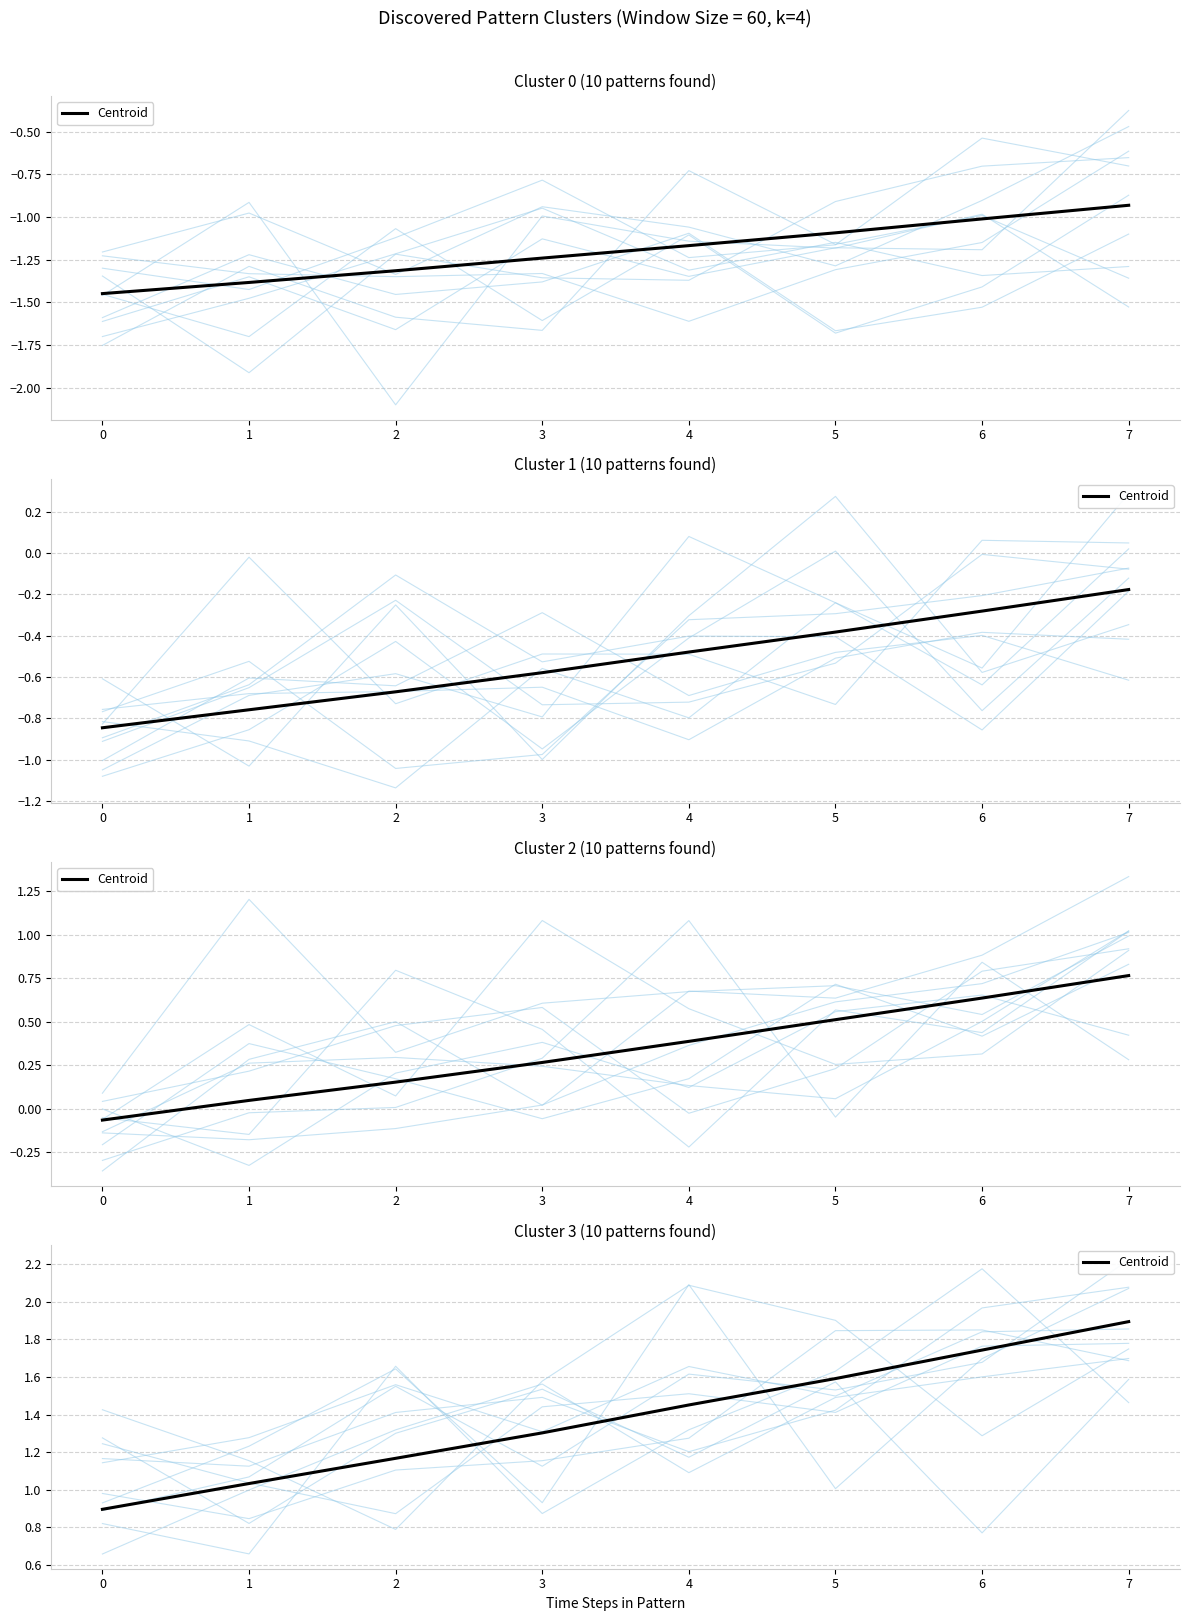

What is the change in value from 2 to 4?

+0.3